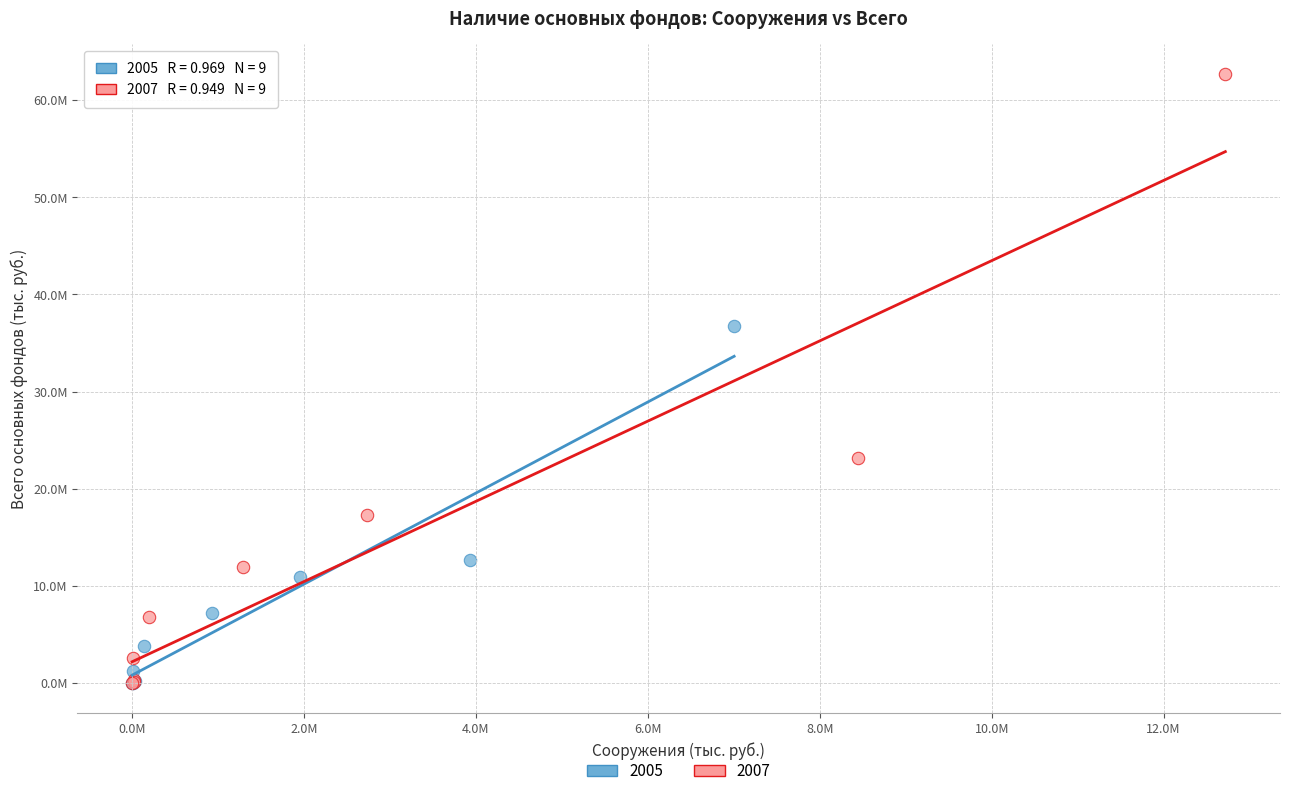

What are all the series names shown in the legend?

2005, 2007